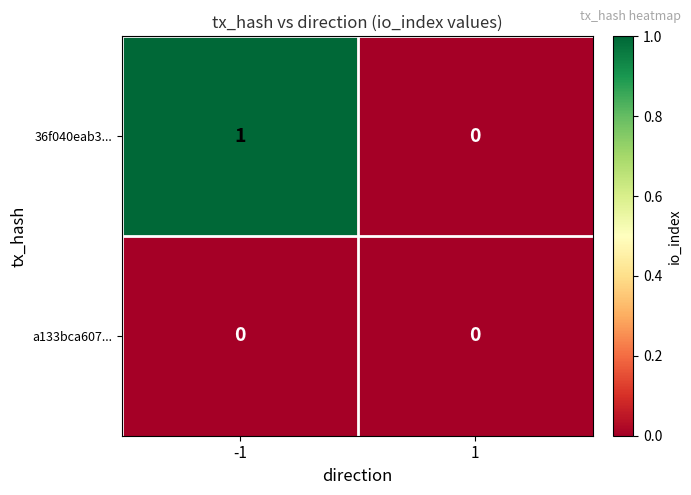

Reading left to right, transcribe all the data shown in this chart.

36f040eab3...: 1	0
a133bca607...: 0	0